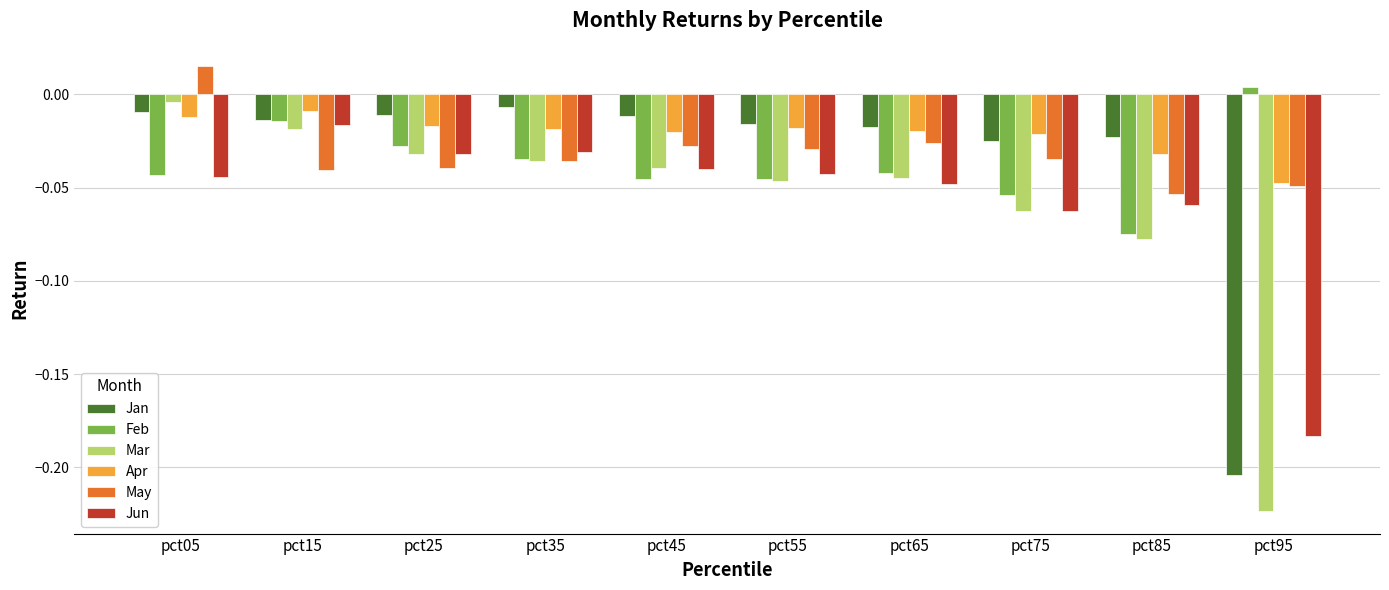

Between pct15 and pct85, which series saw the biggest shift?

Feb